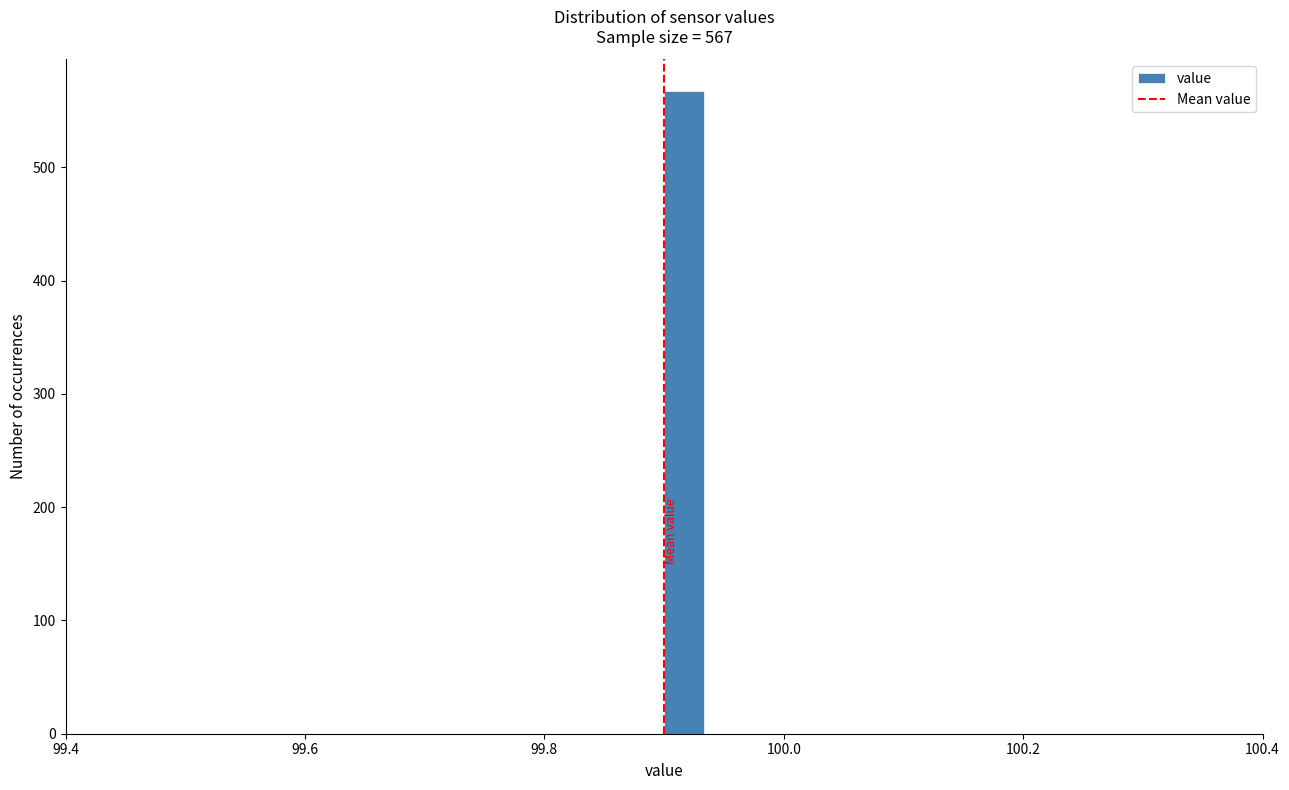

Around what value on the x-axis is the tallest bar? Give the approximate position of its centre, as read against the axis.

99.92